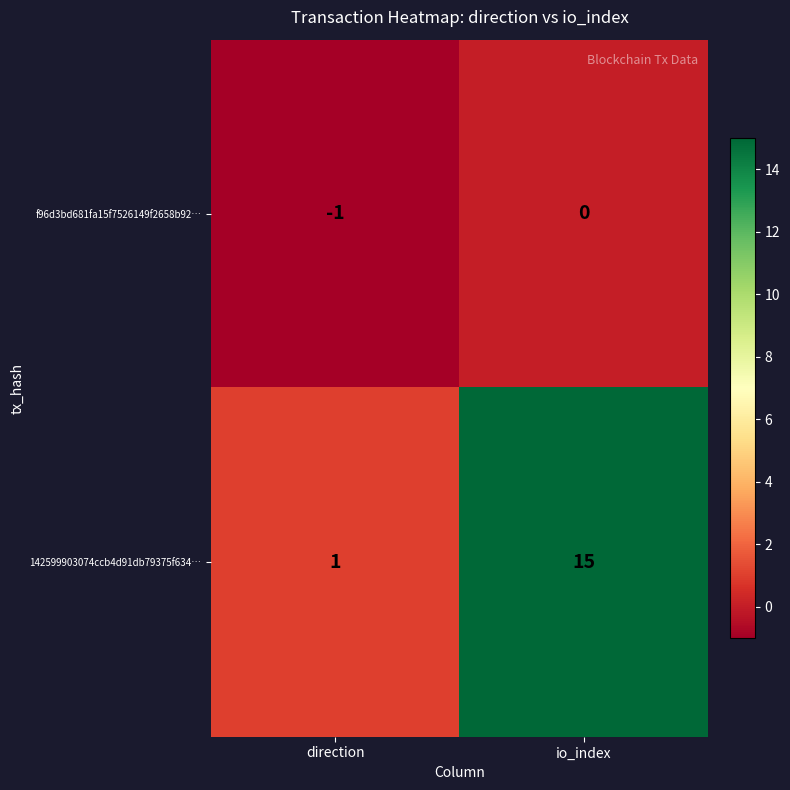

Which series changed the most between direction and io_index?

142599903074ccb4d91db79375f634…